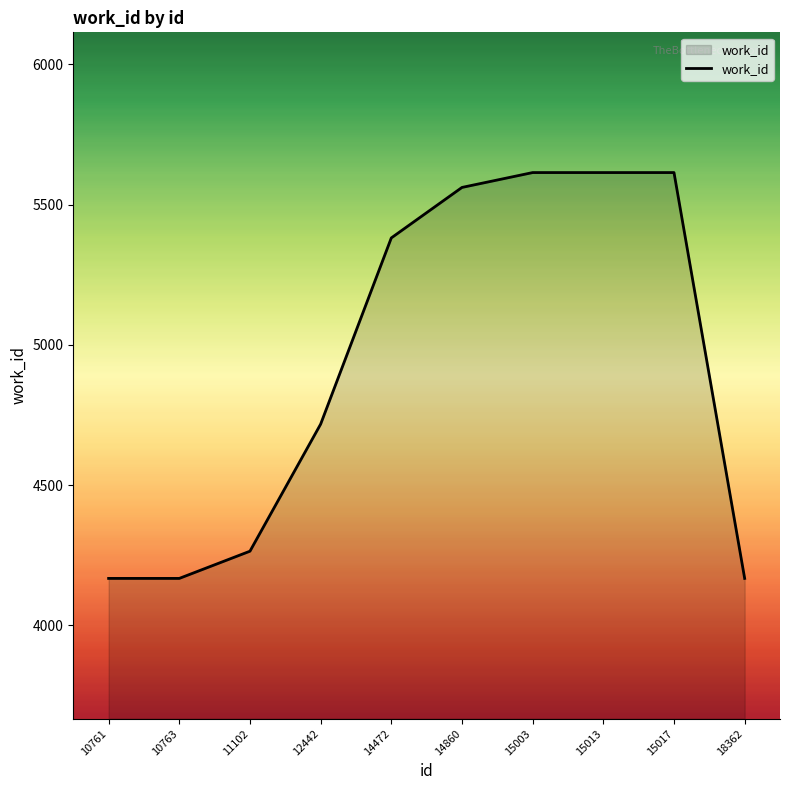

Reading right to left, what are all the values shown in this chart?

18362=4167	15017=5614	15013=5614	15003=5614	14860=5561	14472=5381	12442=4717	11102=4264	10763=4167	10761=4167